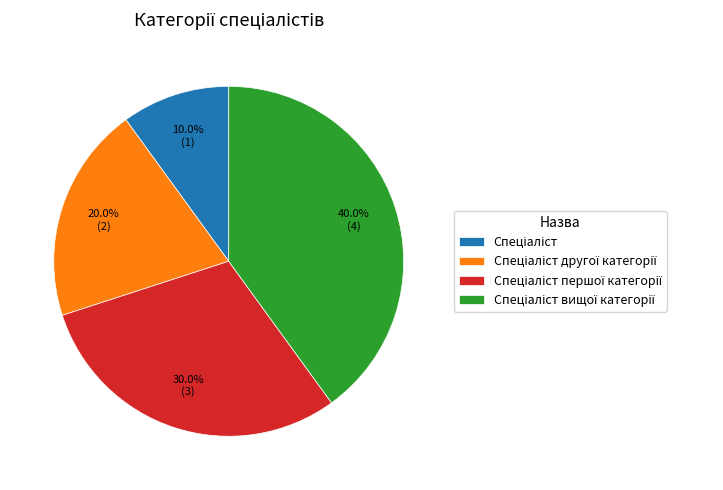

Does any single category account for the majority?

No